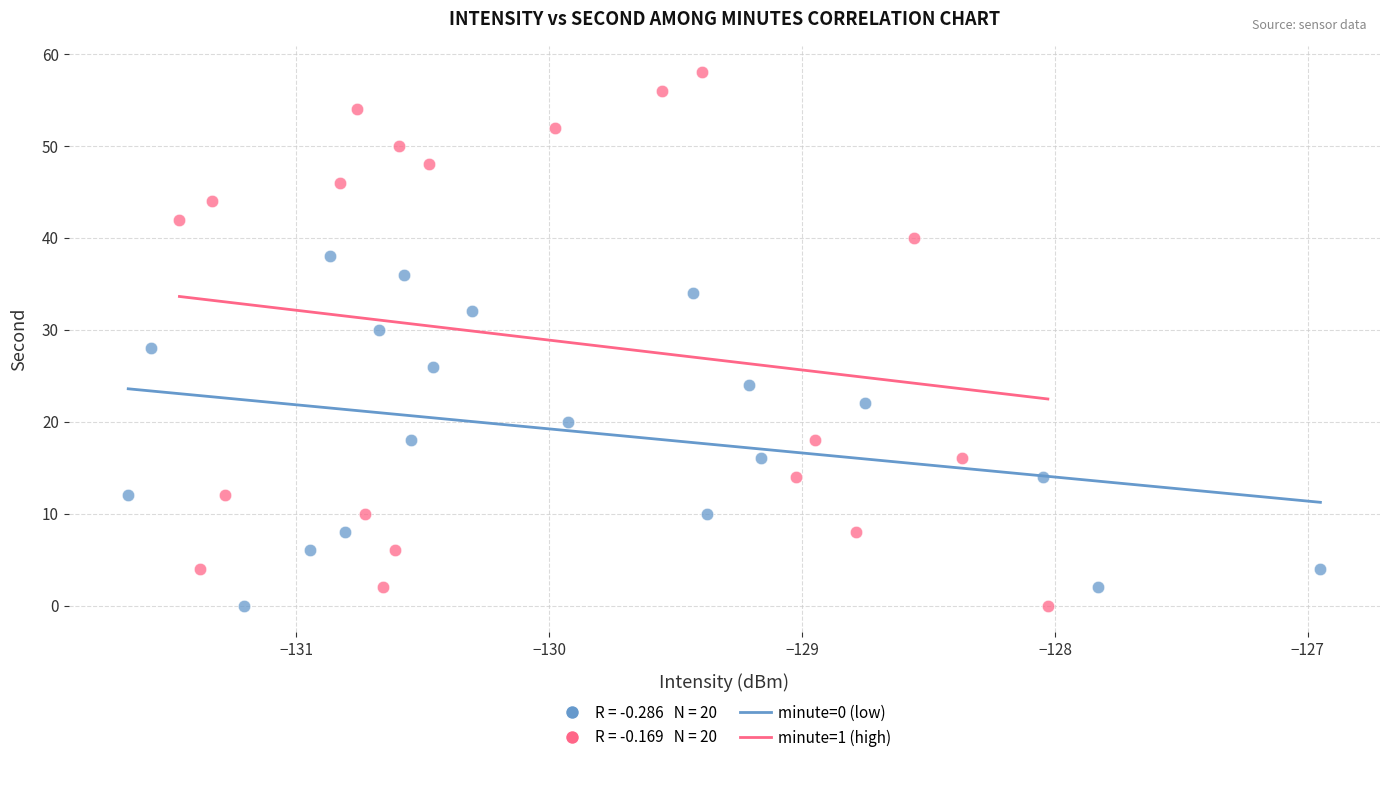

Which series reaches the maximum Y coordinate?

minute=1 (high)